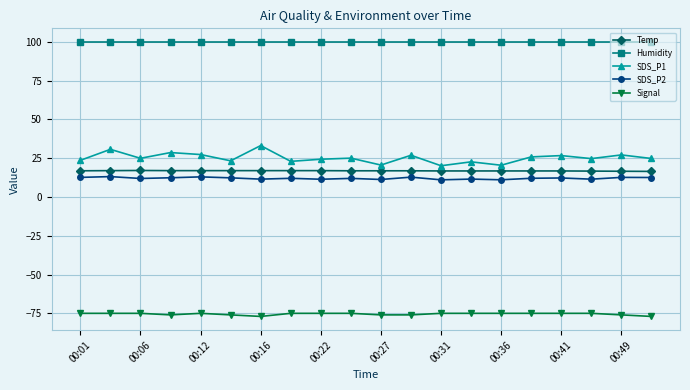

What is the sum of all SDS_P2 values?

241.4